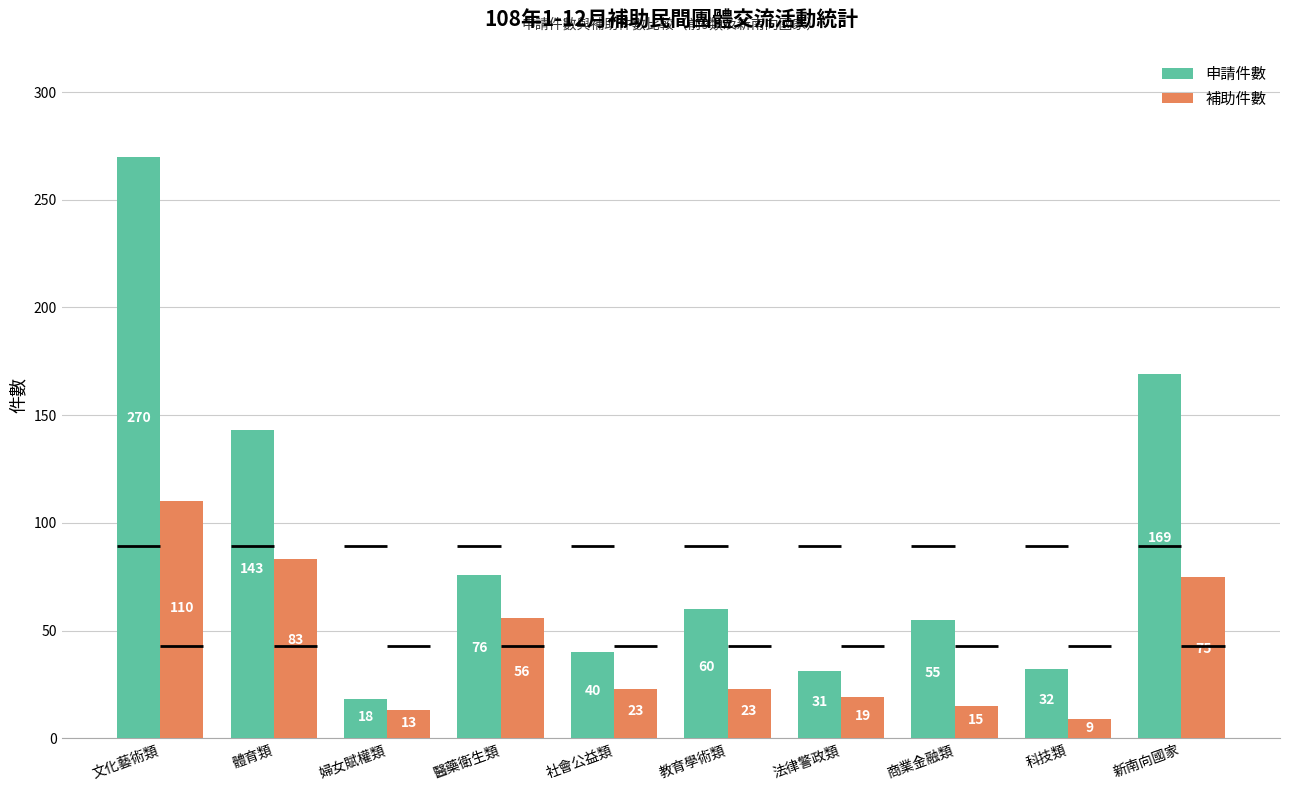

What is the label of the 5th bar from the left?

社會公益類